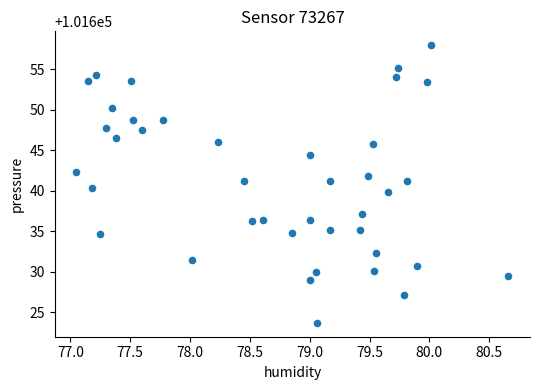

What is the range of Y values (max minus min)?

34.3